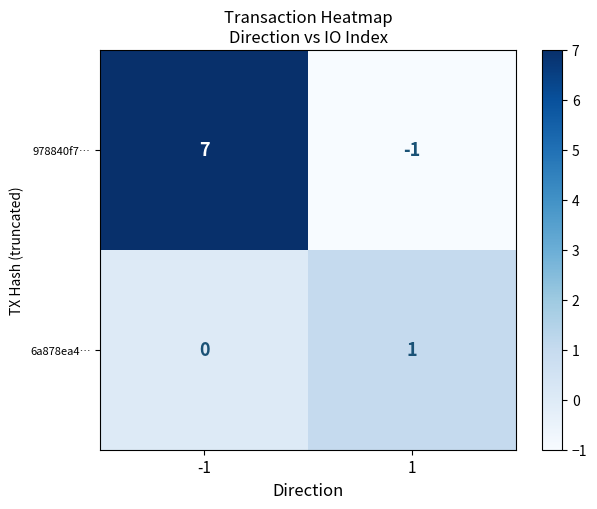

How many data points does each series have?

2